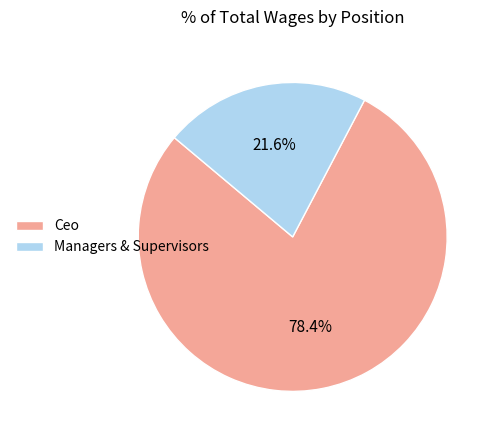

How many segments does this pie chart have?

2